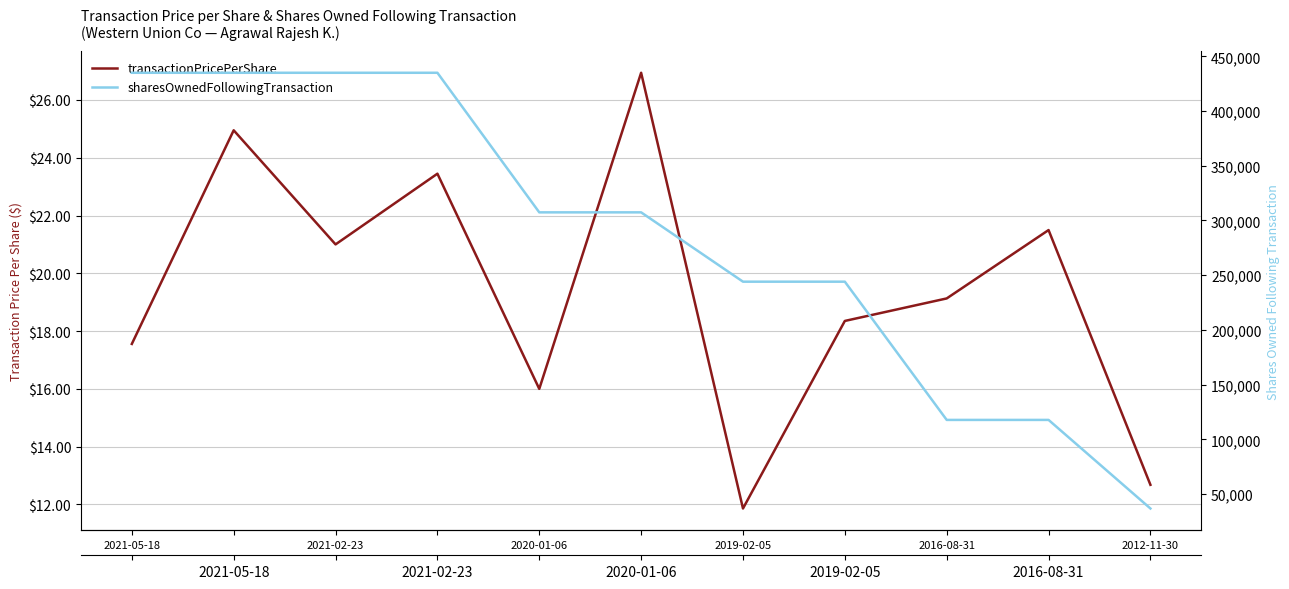

What position from the right is 2021-05-18?

11